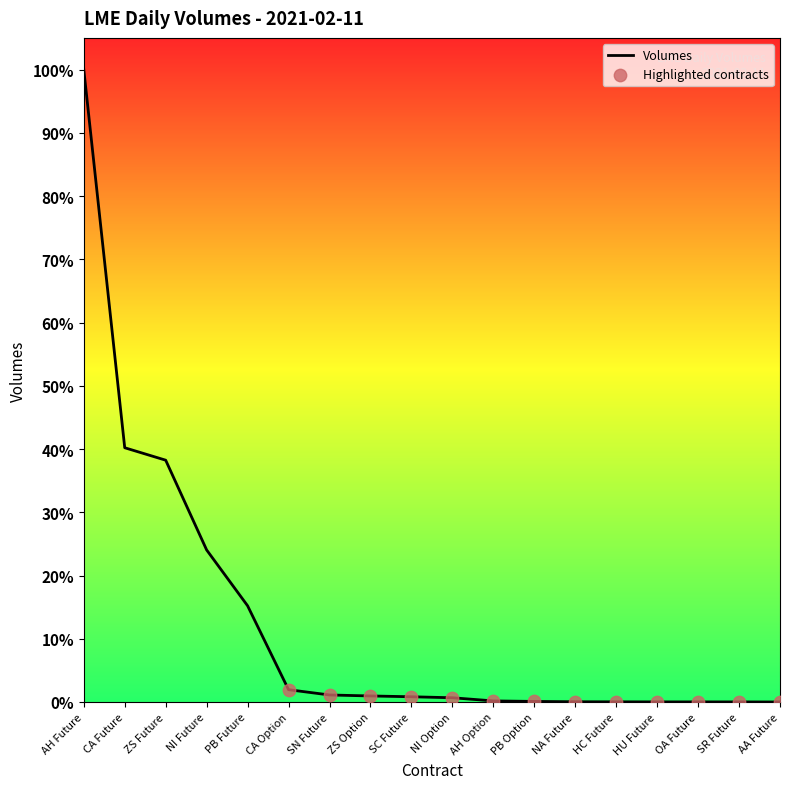

Which has a higher value, ZS Future or SN Future?

ZS Future